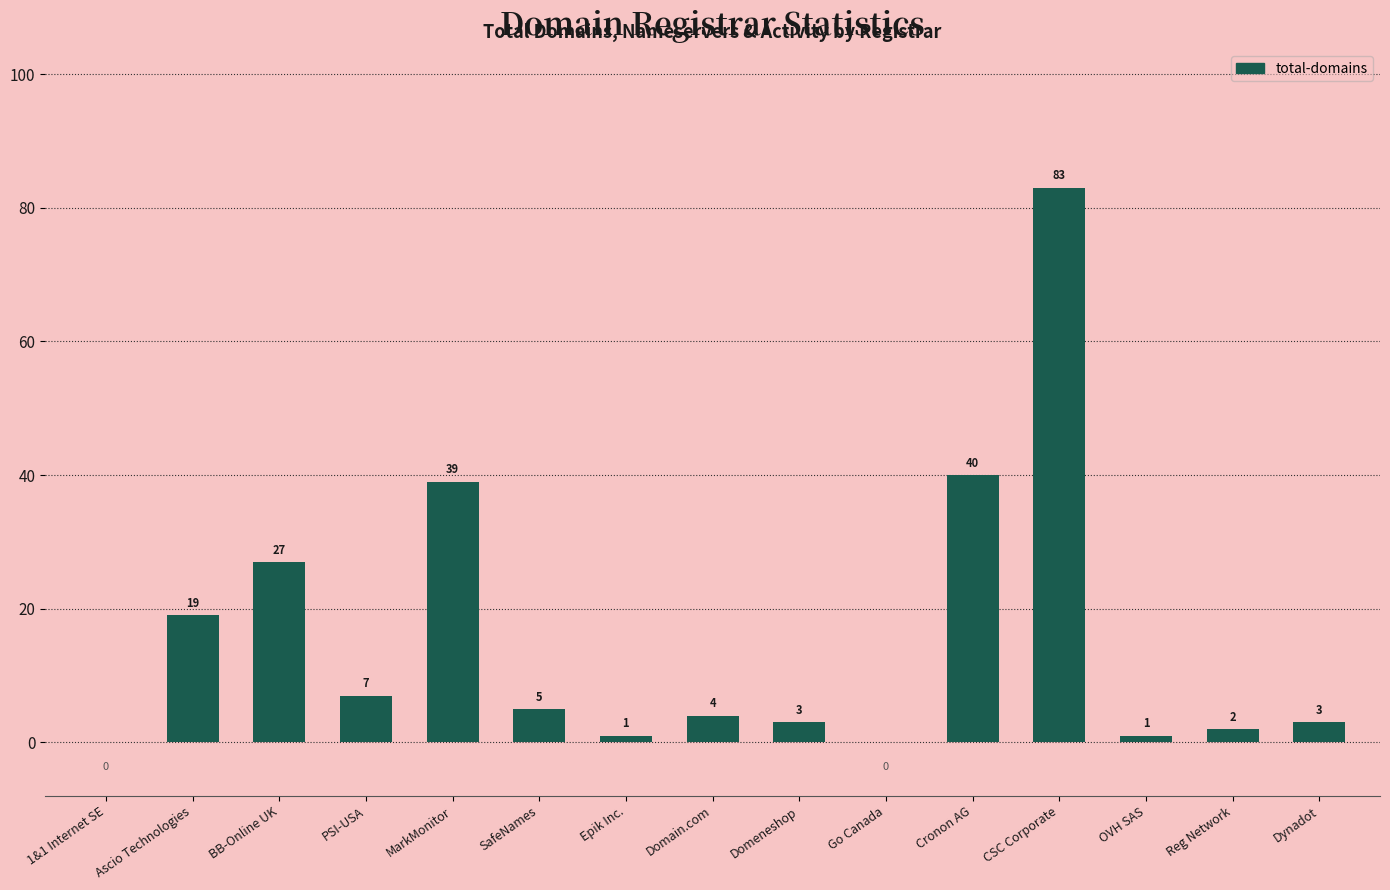

What is the greatest value displayed?

83